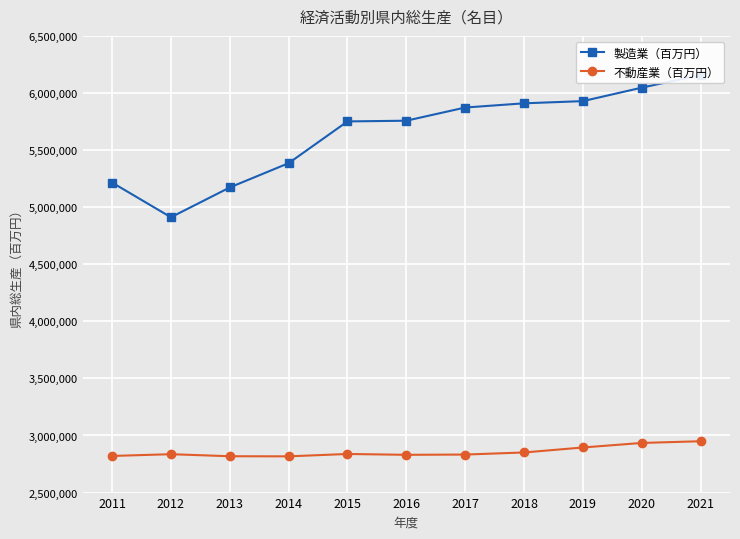

Is this an area chart (filled region under the line)?

No